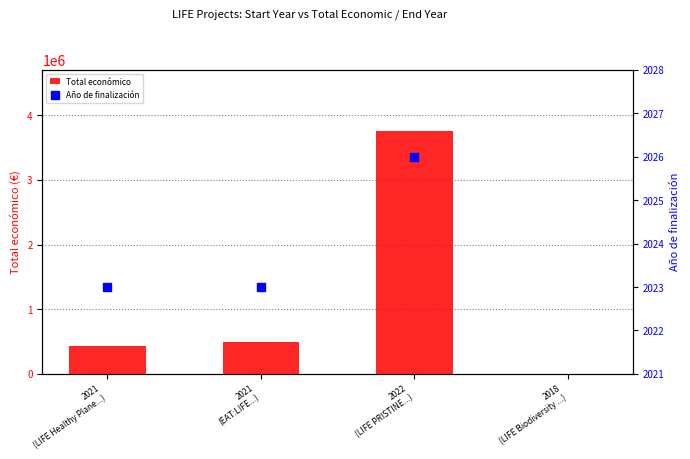

What is the total value across all series at 2021
(EAT:LIFE...)?

494891